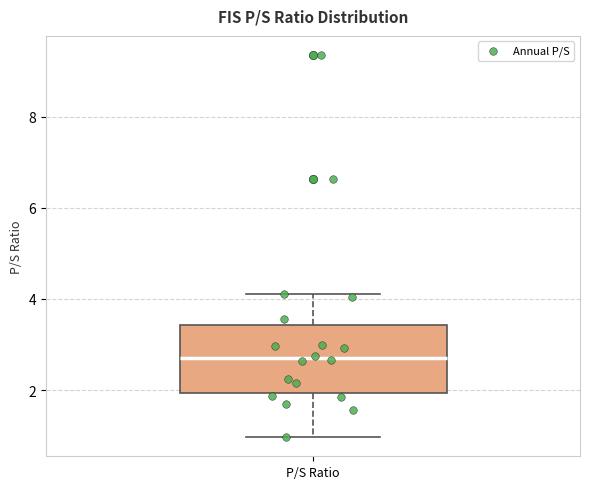

Read this box plot against the y-axis: the position of the median line, the range covered by the box, and the ends of both whiskers. The values are not printed on the chart, so give them approximately, as read against the axis.

median 2.8, box 2.0 to 3.4, whiskers 1.0 to 4.2